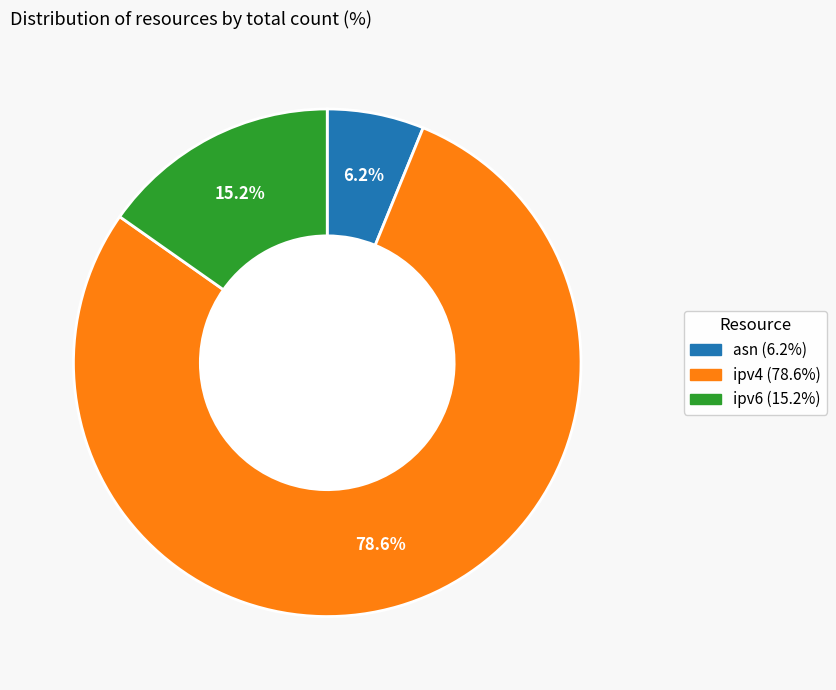

To the nearest percent, what percentage of the pie is ipv4?

79%